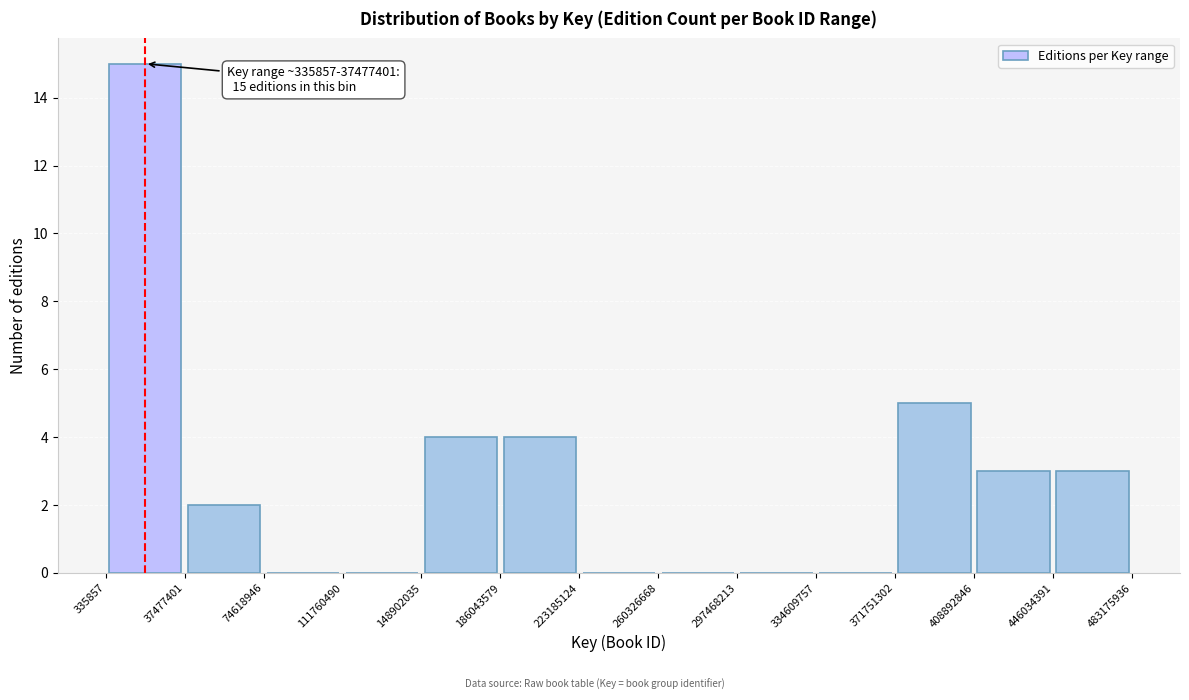

Which range on the x-axis has the tallest bar?

335857 to 37477401